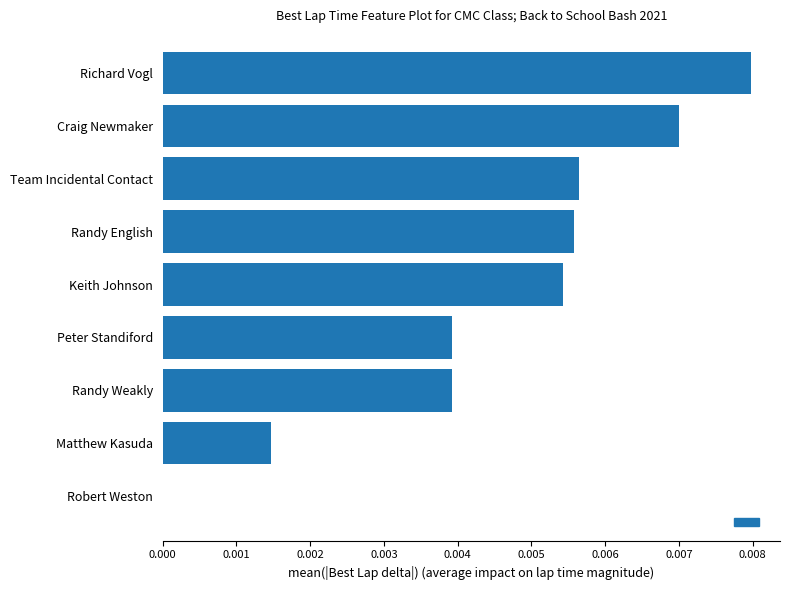

True or false: the data shows 0.0 at Matthew Kasuda.

True